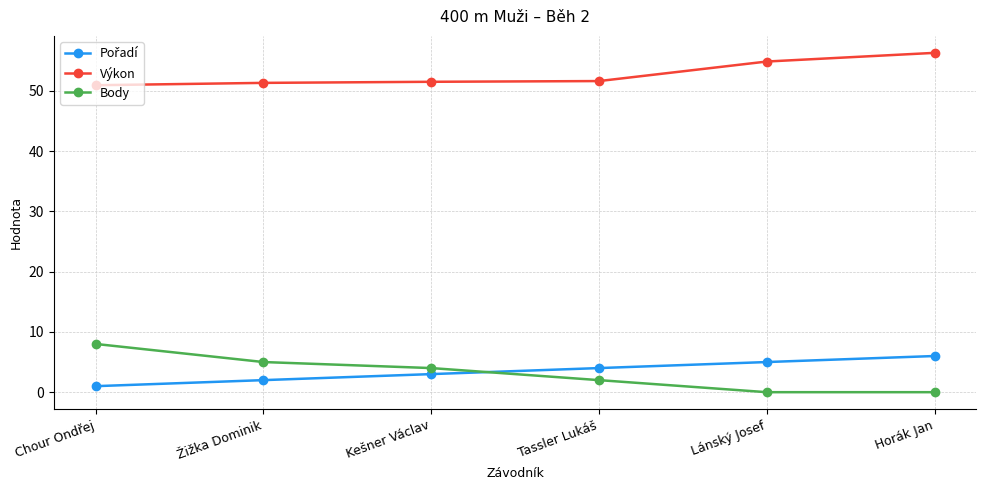

What is the average value of the Body series?

3.2